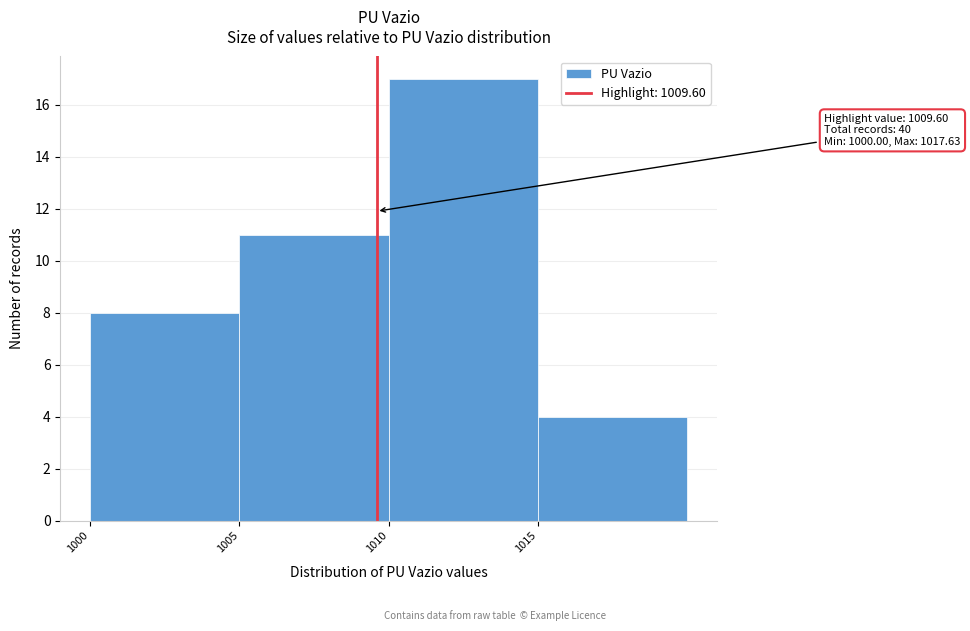

Over which range of the x-axis is the bar tallest?

1010 to 1015